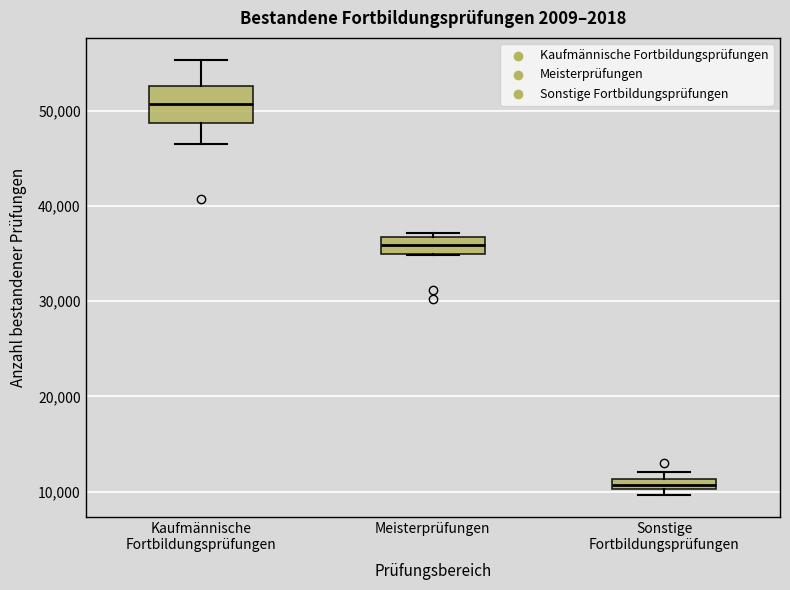

Where is the upper edge of the box for Sonstige Fortbildungsprüfungen on the y-axis? The values are not printed on the chart, so give them approximately, as read against the axis.

11000